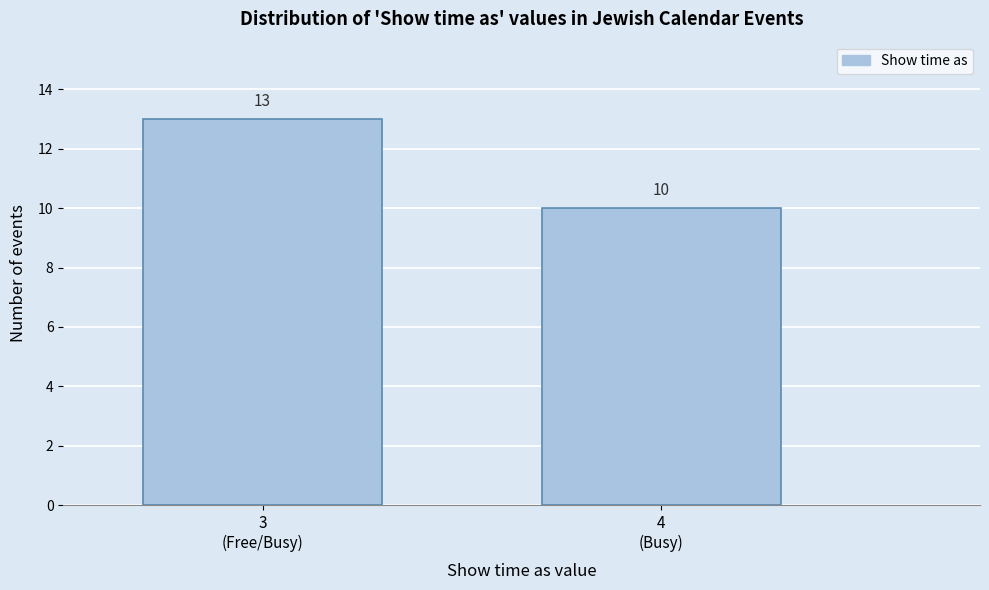

Reading left to right, what are all the values shown in this chart?

13	10